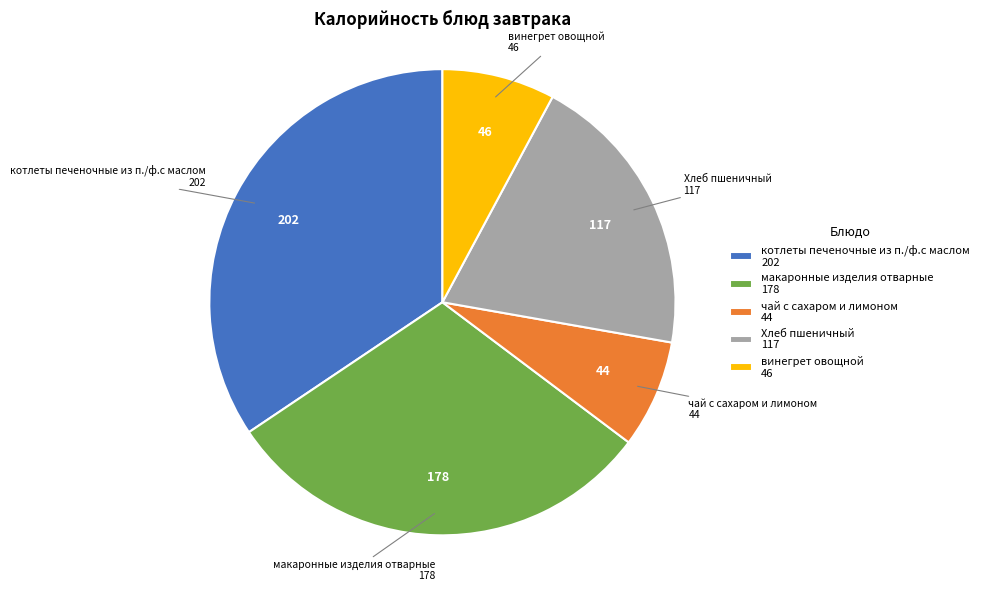

What is the ratio of the value at винегрет овощной 46 to the value at чай с сахаром и лимоном 44?

1.0